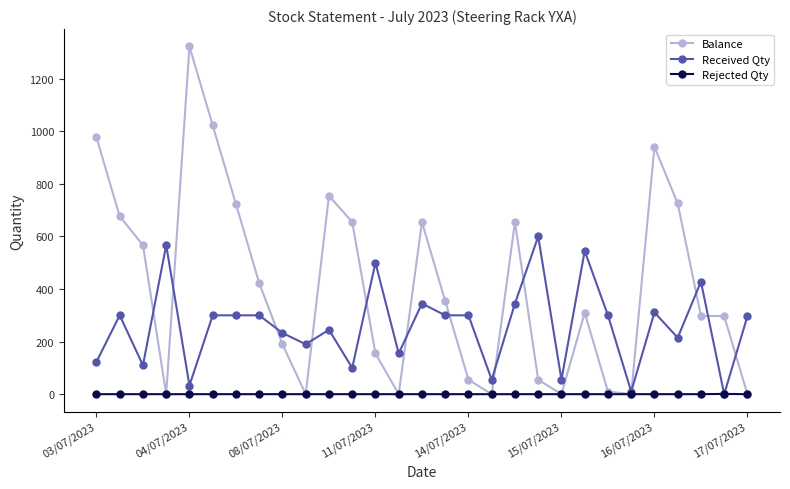

What is the difference between the maximum and minimum values in the Received Qty series?

600